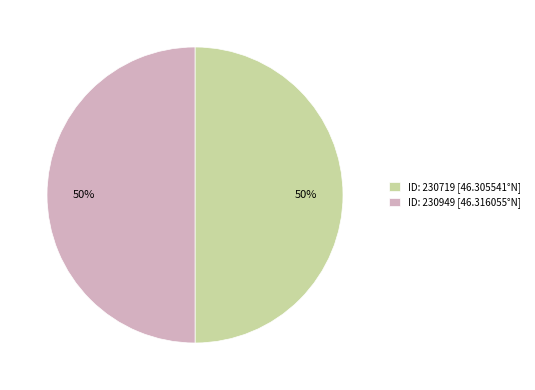

The ID: 230949 slice represents 50% of the pie. True or false?

True